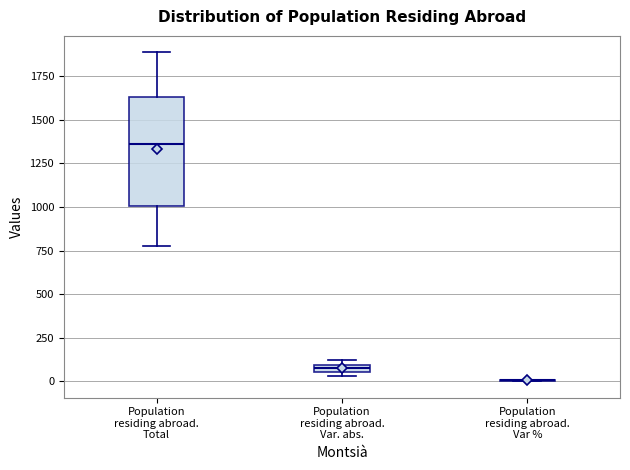

Comparing the boxes themselves (not the whiskers), which one is the tallest?

Population residing abroad. Total